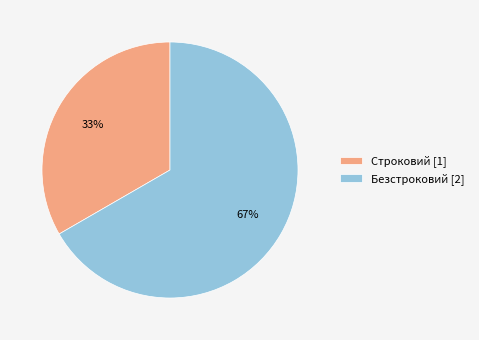

To the nearest percent, what is the combined percentage of Безстроковий [2] and Строковий [1]?

100%